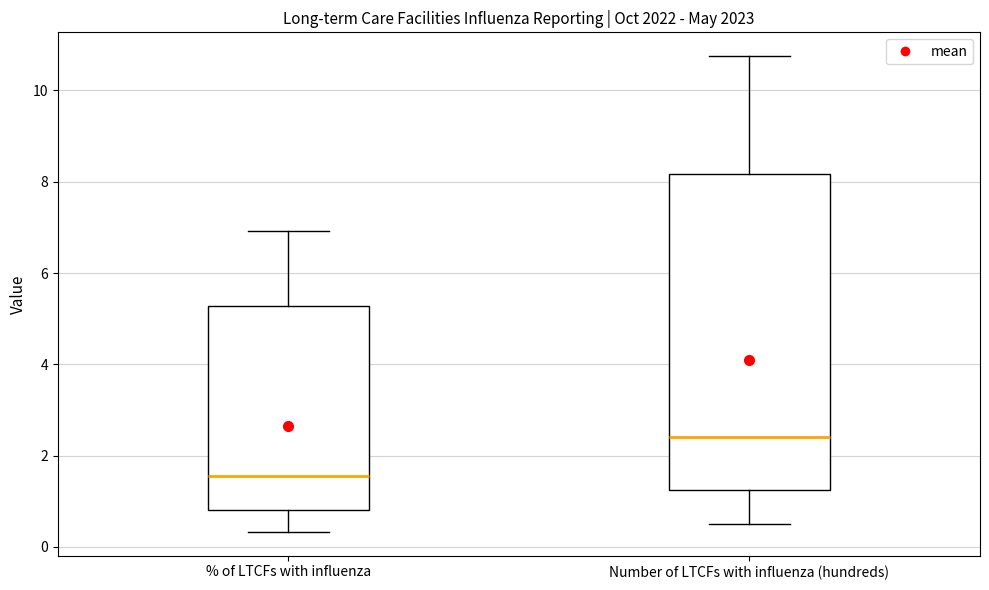

Where does the median line of the box for Number of LTCFs with influenza (hundreds) sit on the y-axis? The values are not printed on the chart, so give them approximately, as read against the axis.

2.4